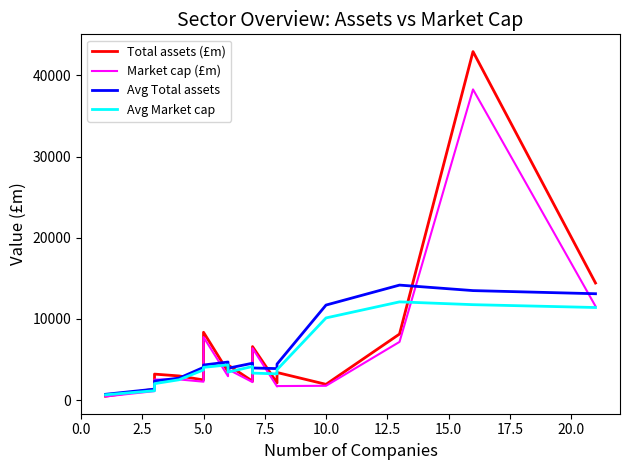

What are all the series names shown in the legend?

Total assets (£m), Market cap (£m), Avg Total assets, Avg Market cap